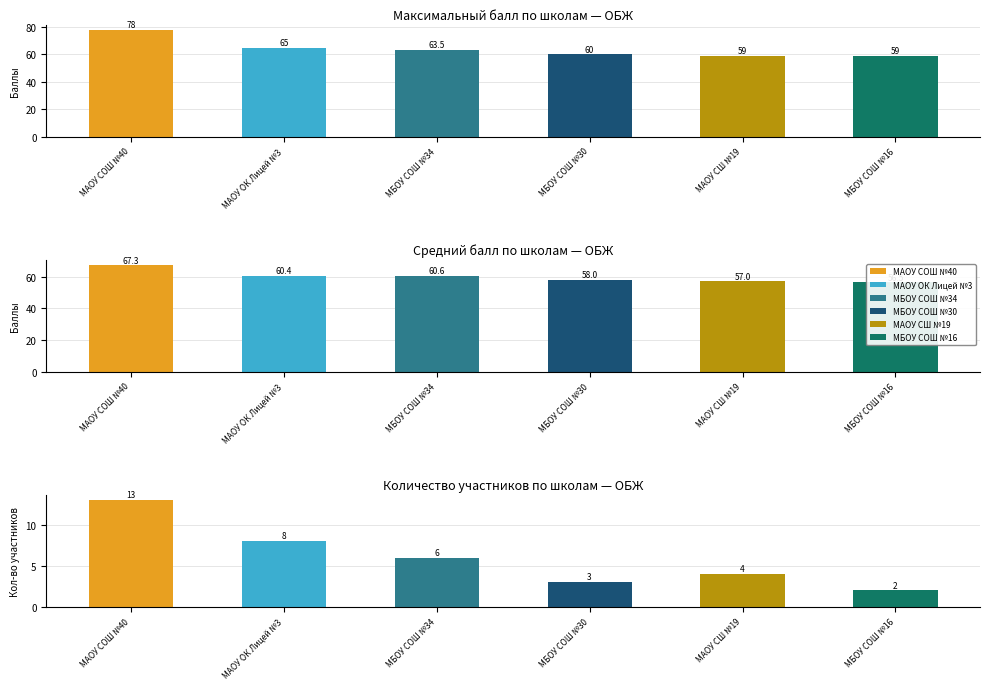

Where is победитель nearest to the value 68?

МАОУ ОК Лицей №3